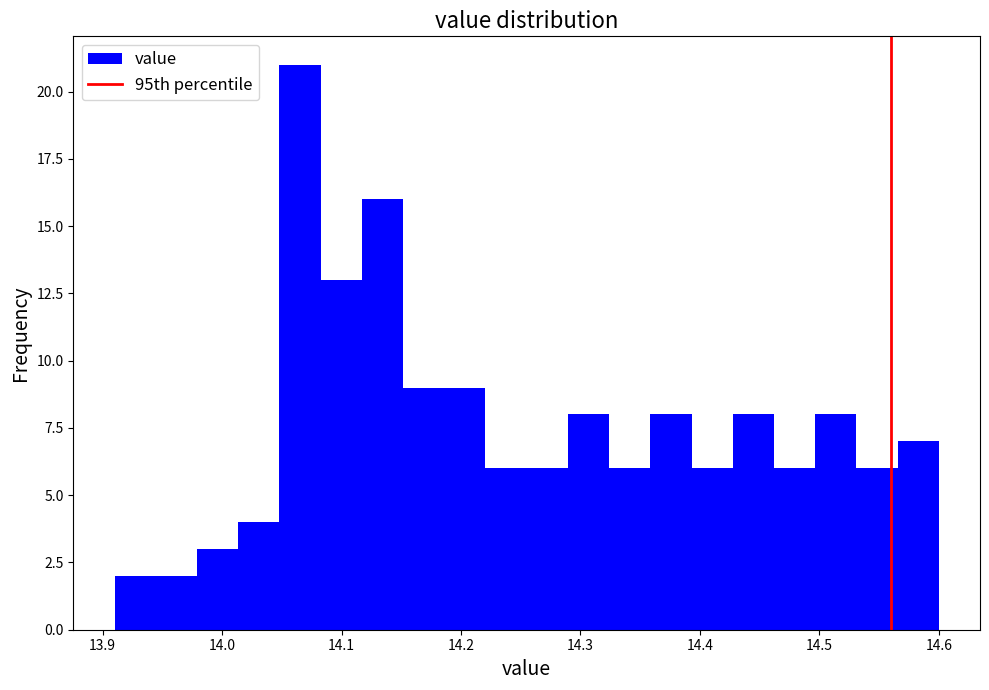

Read against the x-axis, roughly where is the centre of the tallest bar?

14.07